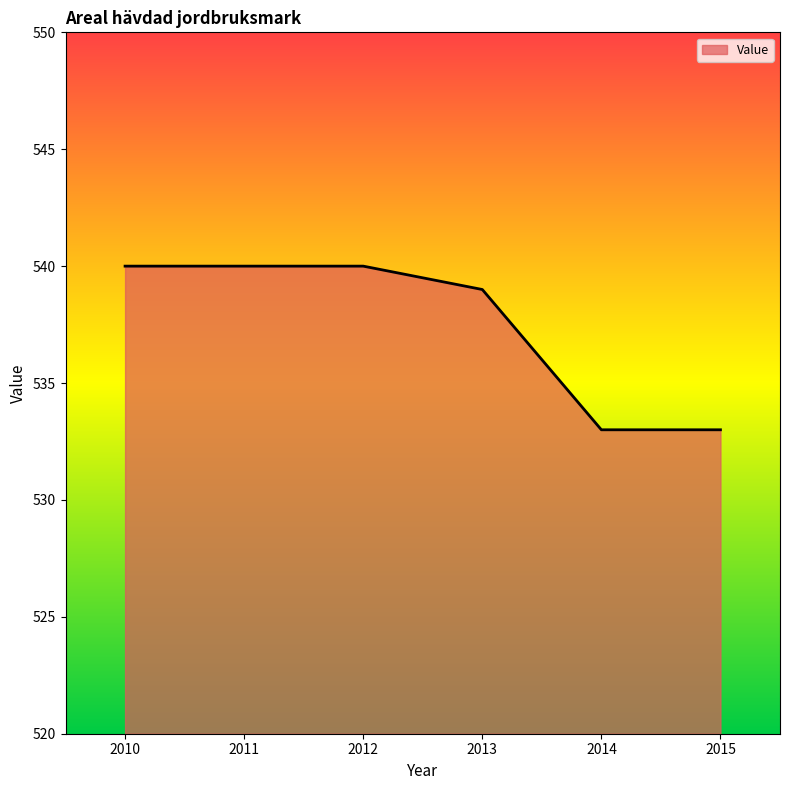

True or false: the data shows 540 at 2012.

True